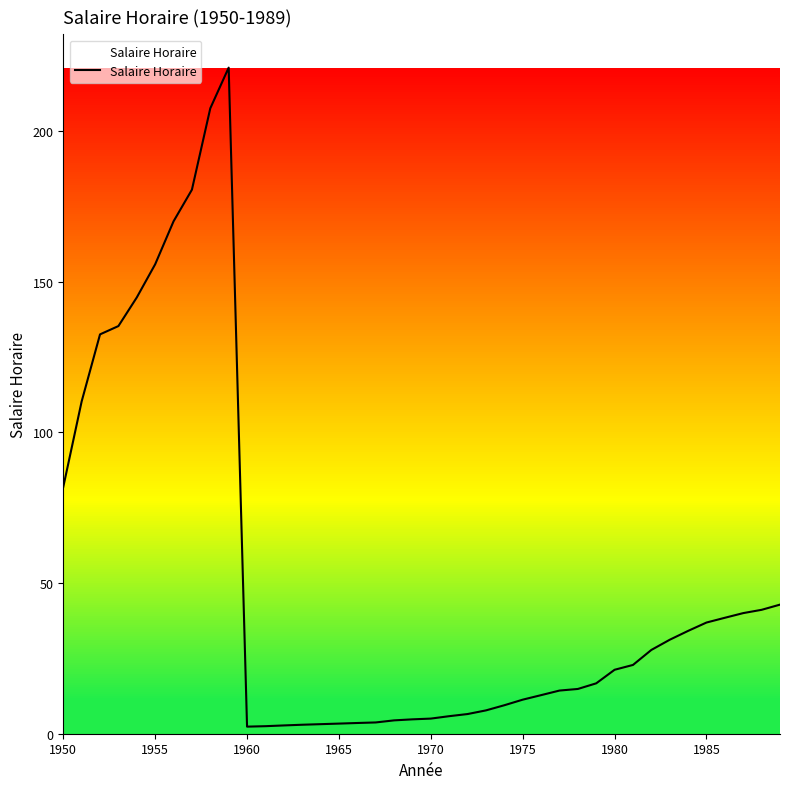

What is the maximum value shown in the chart?

221.0